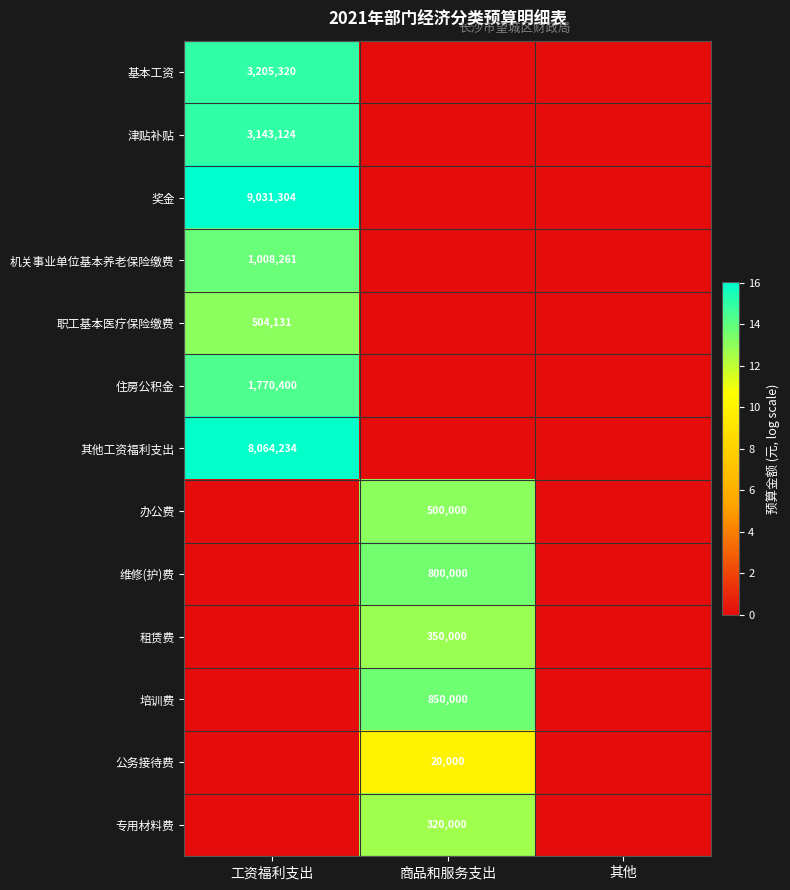

At which category is the sum across all series the highest?

工资福利支出